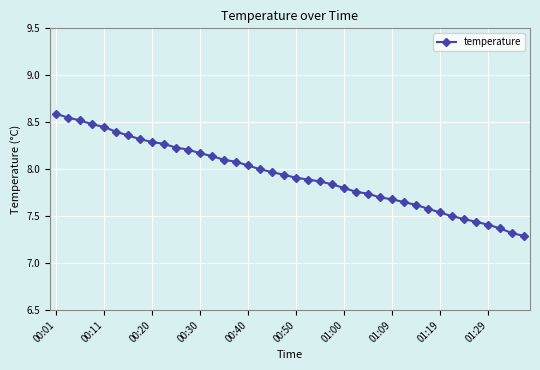

What is the difference between the maximum and minimum values?

1.3